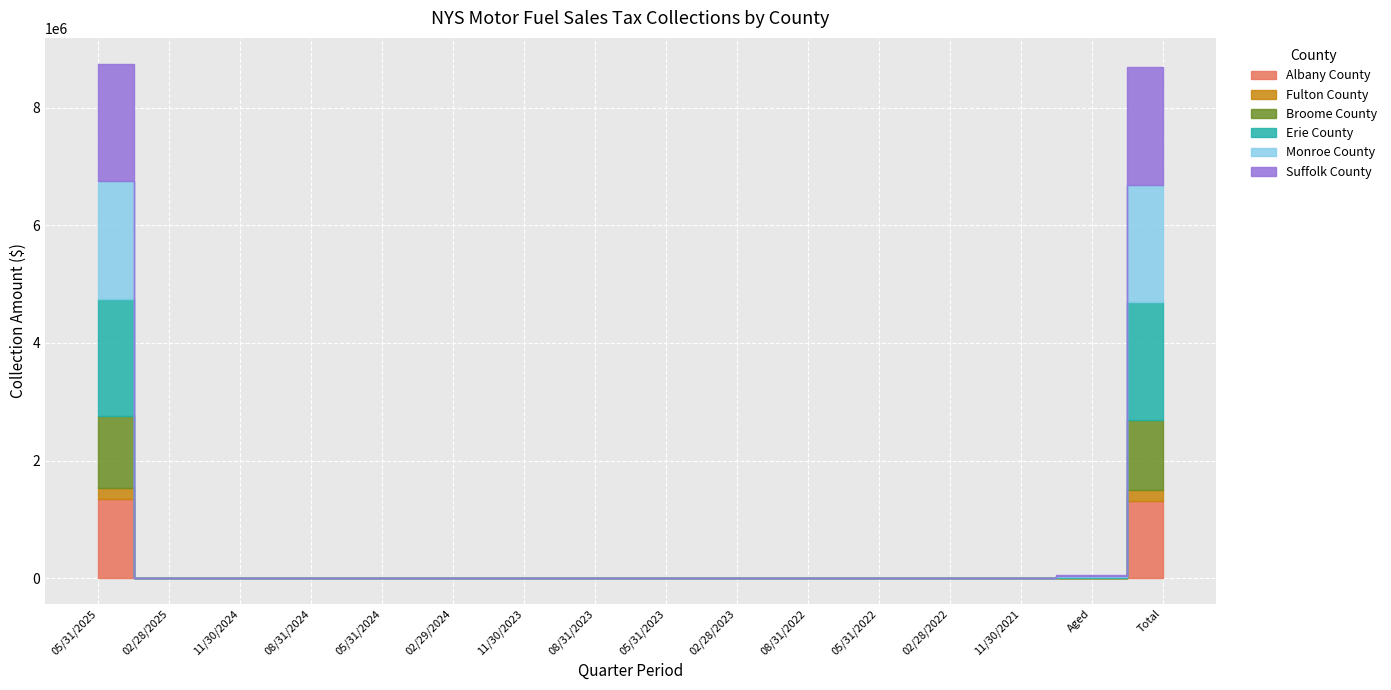

List the labels in order of Suffolk County value, smallest first.

02/28/2025, 11/30/2024, 08/31/2024, 05/31/2024, 02/29/2024, 08/31/2023, 05/31/2023, 05/31/2022, 02/28/2022, 02/28/2023, 11/30/2023, 08/31/2022, 11/30/2021, Aged, Total, 05/31/2025